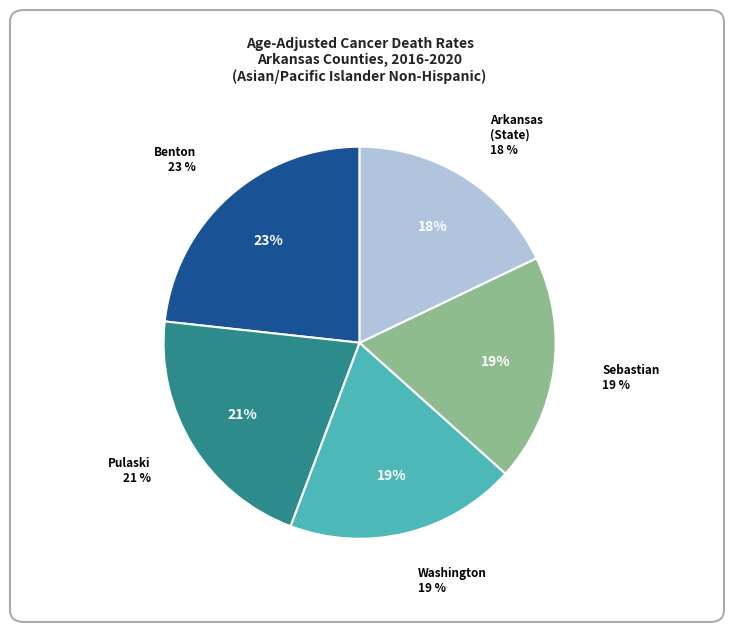

To the nearest percent, what portion does Benton County represent?

23%